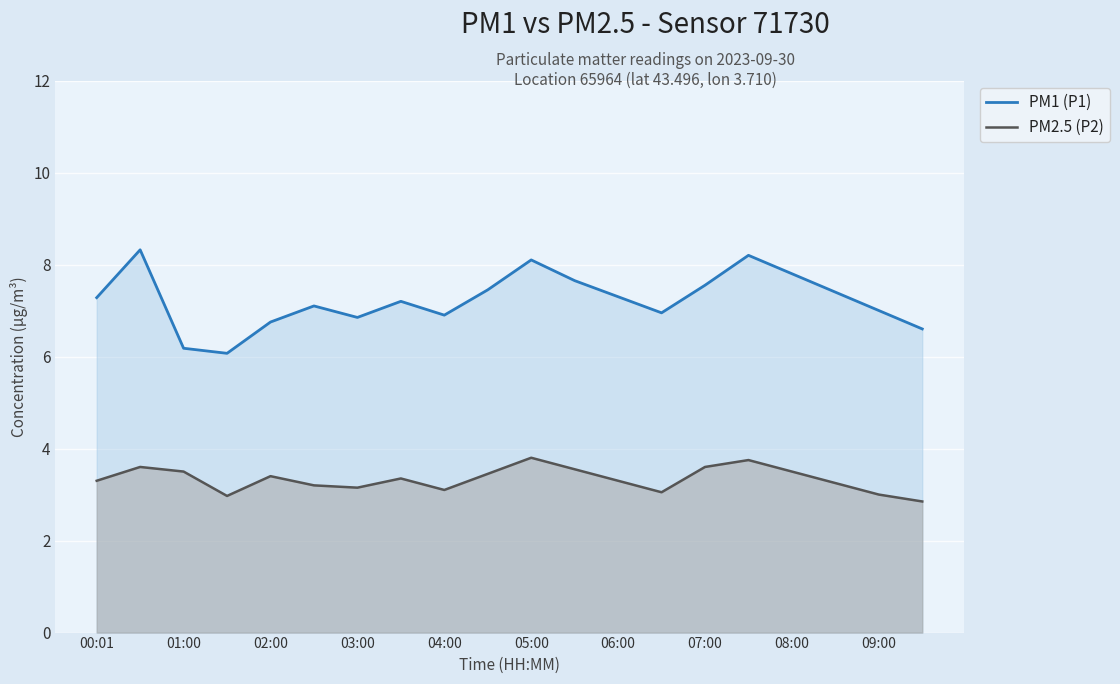

Rank the series at 07:00 from highest to lowest value.

PM1 (P1), PM2.5 (P2)